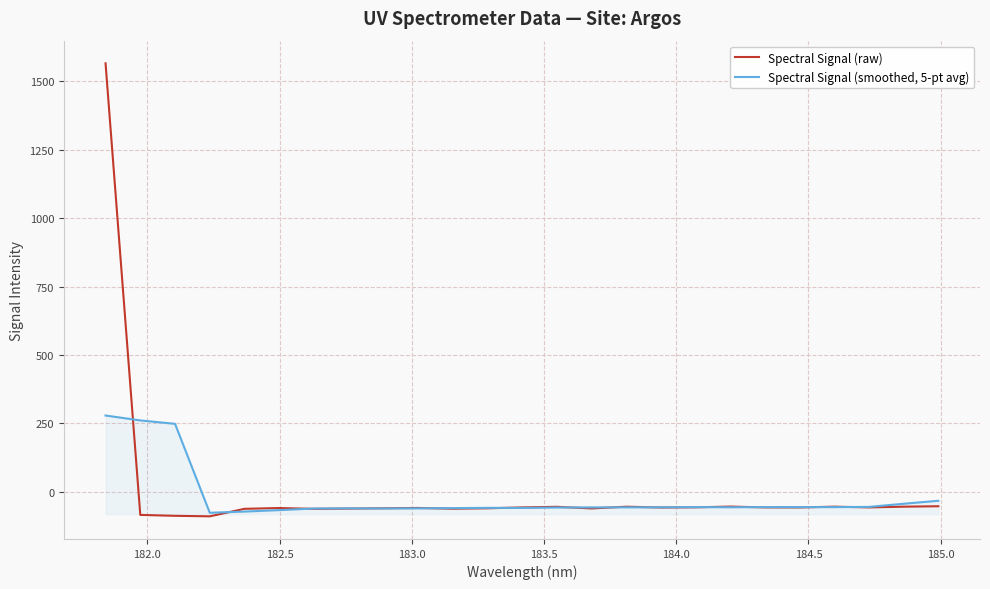

Rank the series by their maximum value, from lowest to highest.

Spectral Signal (smoothed, 5-pt avg), Spectral Signal (raw)